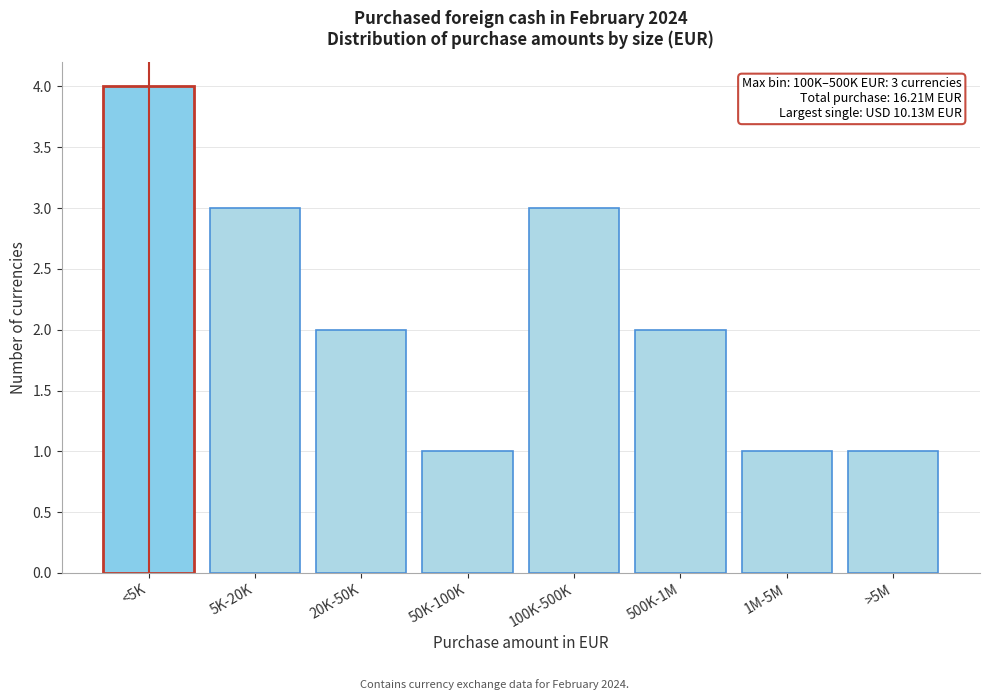

Reading left to right, what are all the values shown in this chart?

<5K=4	5K-20K=3	20K-50K=2	50K-100K=1	100K-500K=3	500K-1M=2	1M-5M=1	>5M=1